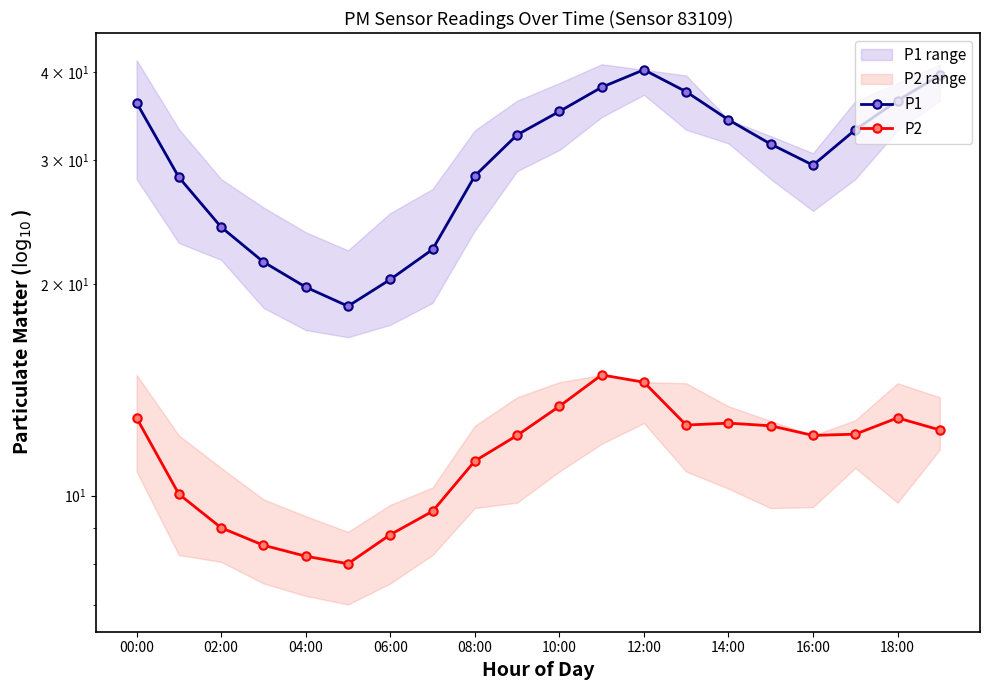

True or false: P1 has more than 0 interior local peaks.

True